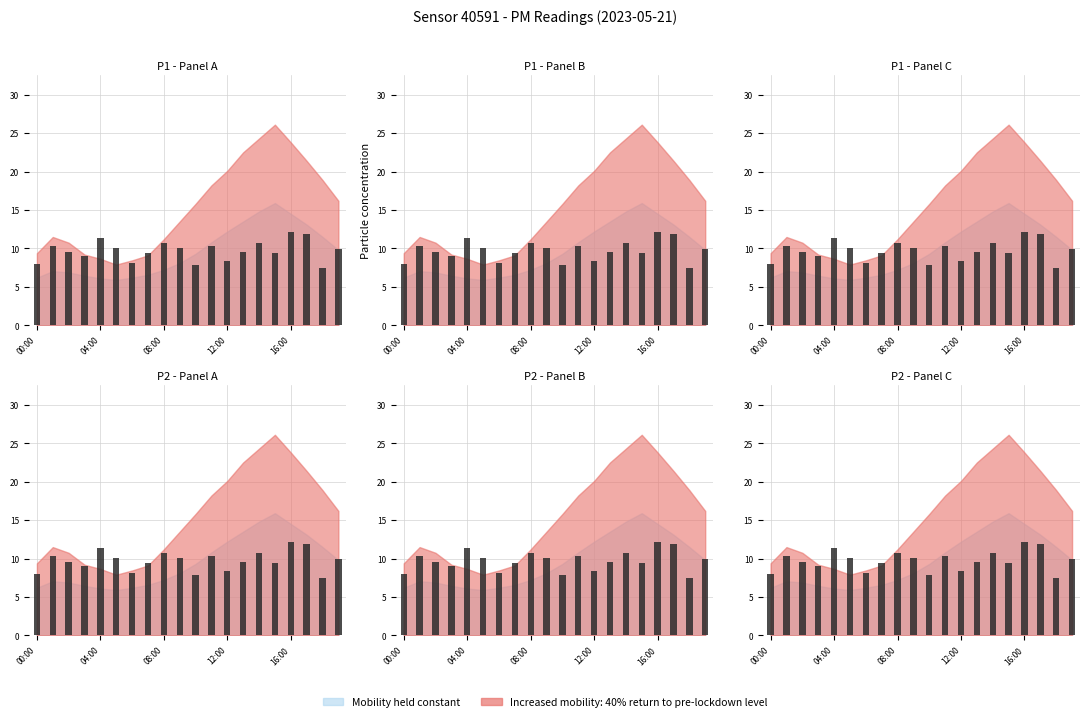

Is it true that the value at 12:00 is 12.5?

False